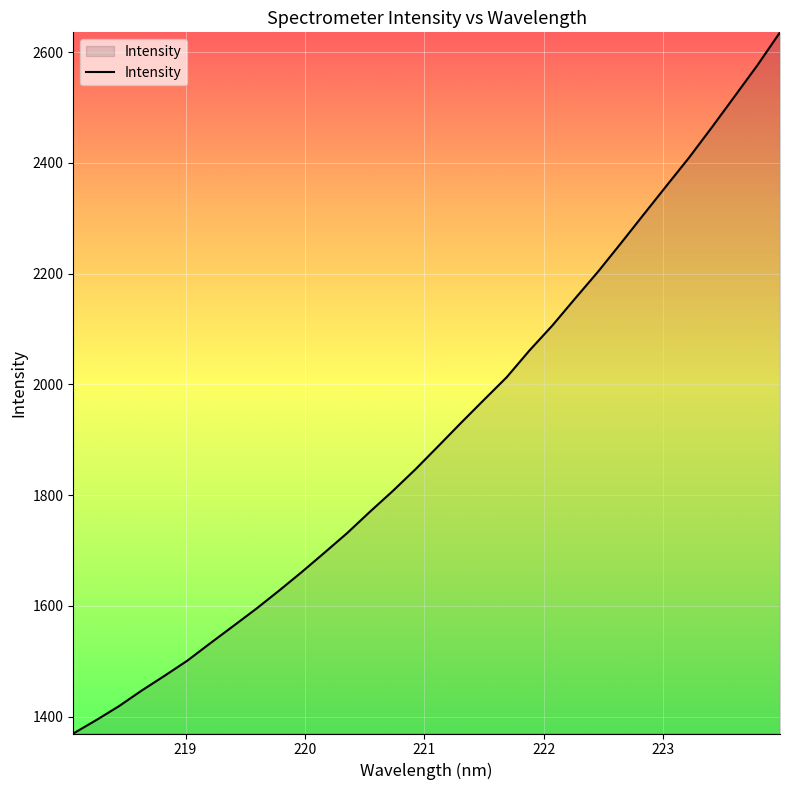

What is the maximum value shown in the chart?

2636.0